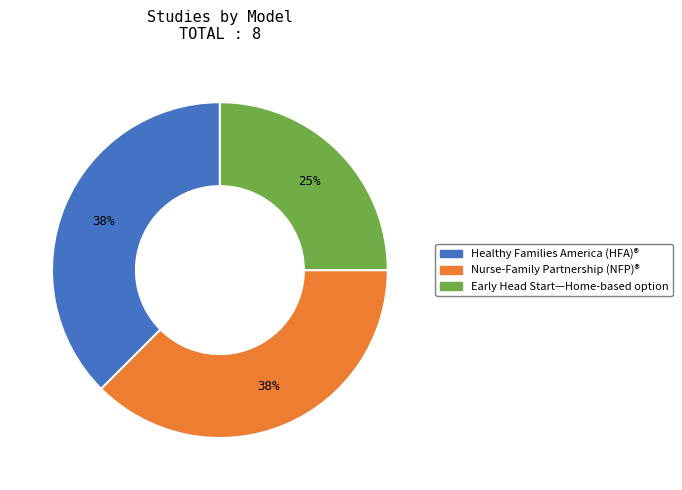

Is there a majority slice in this chart?

No